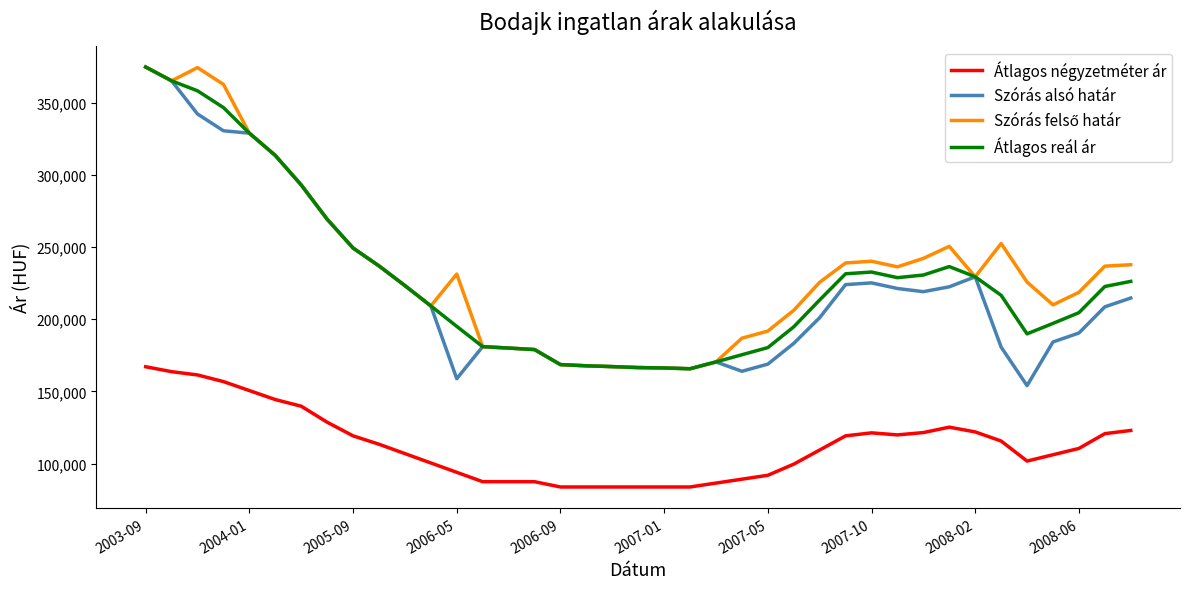

What is the greatest value displayed?

374701